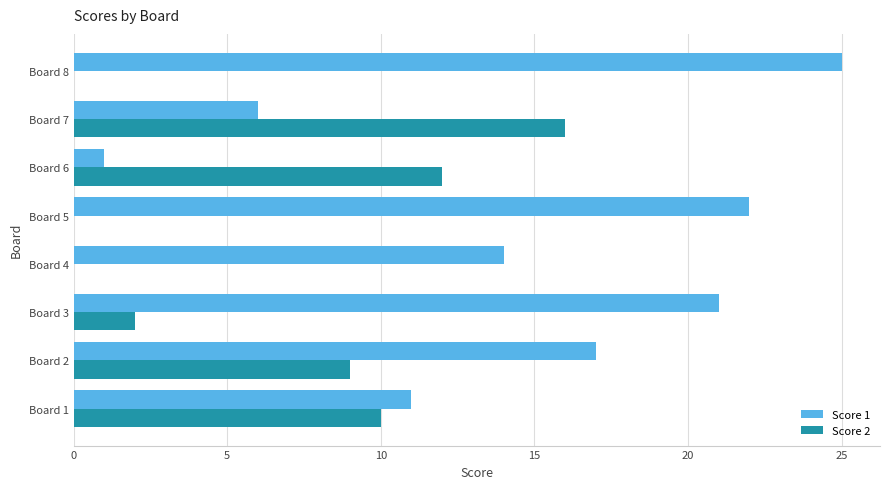

True or false: Score 1 has a value of 17 at Board 2.

True